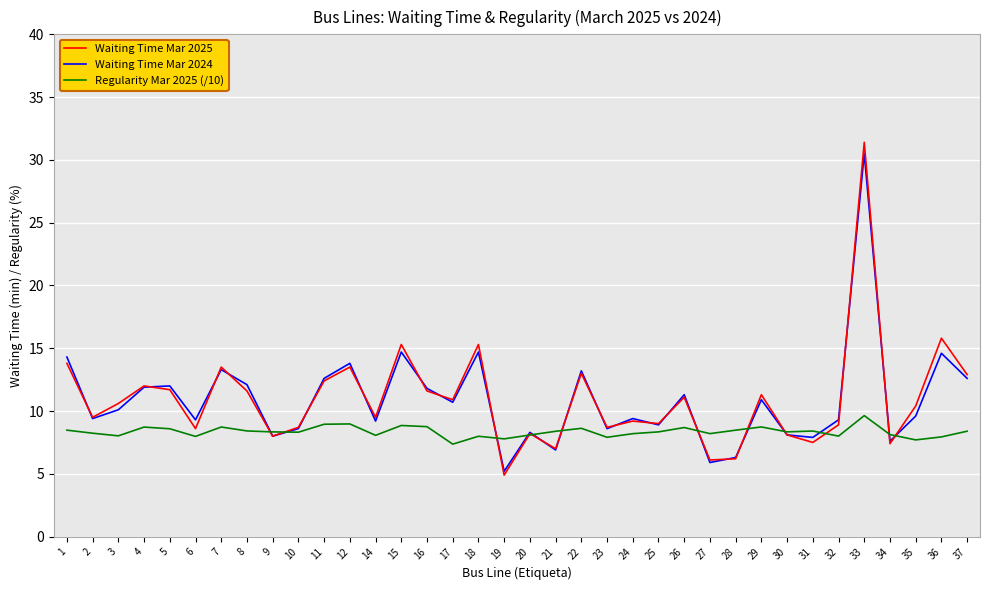

At which category is the sum across all series the highest?

33